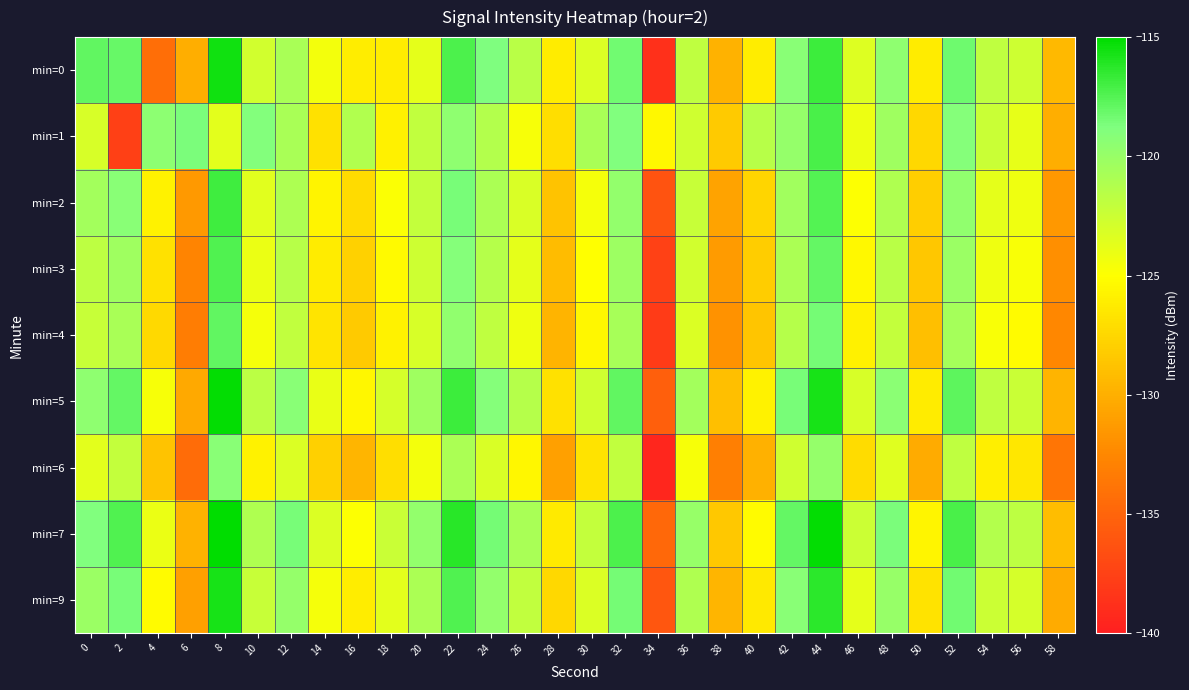

How many categories are shown in the chart?

30